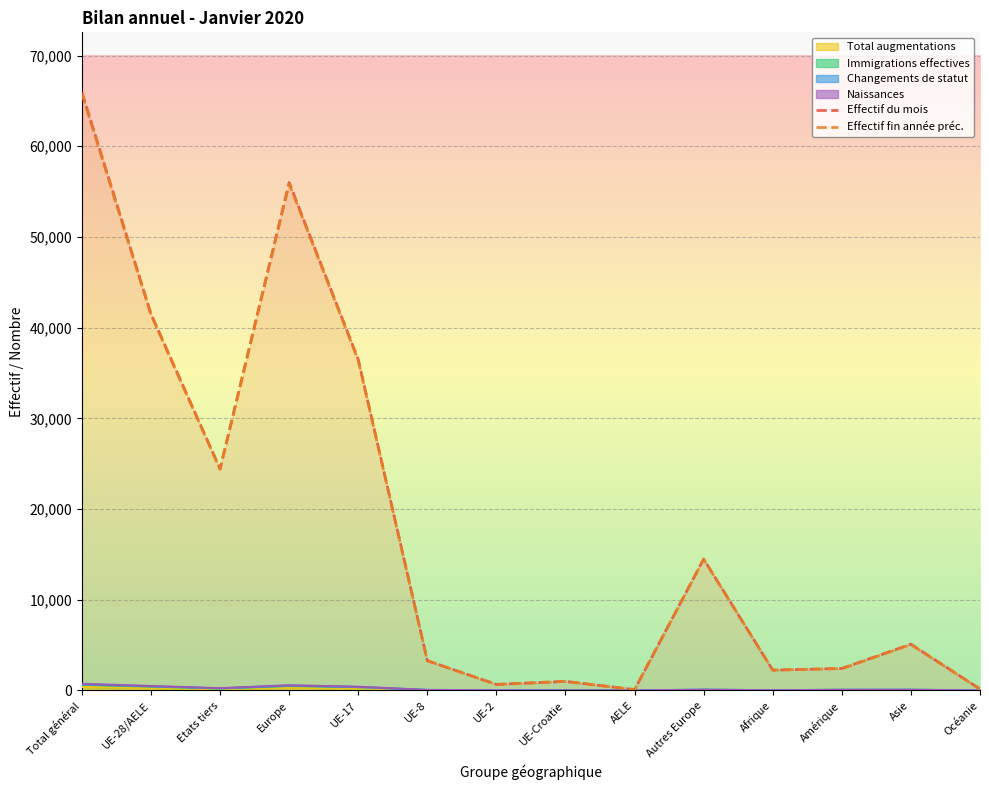

Read the Effectif fin année préc. value at Océanie, to the nearest 10.

150